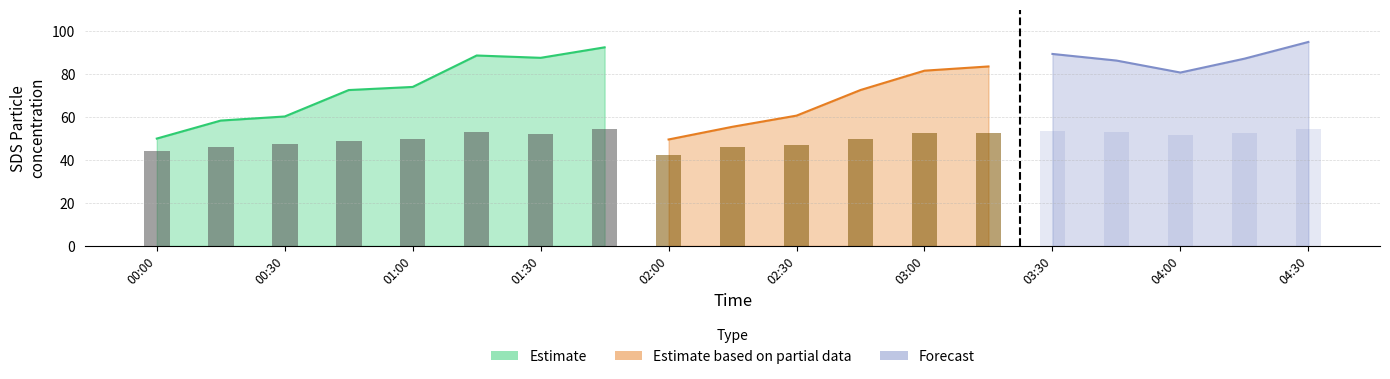

What is the sum of the SDS_P1 values at 04:30 and 01:30?

182.5